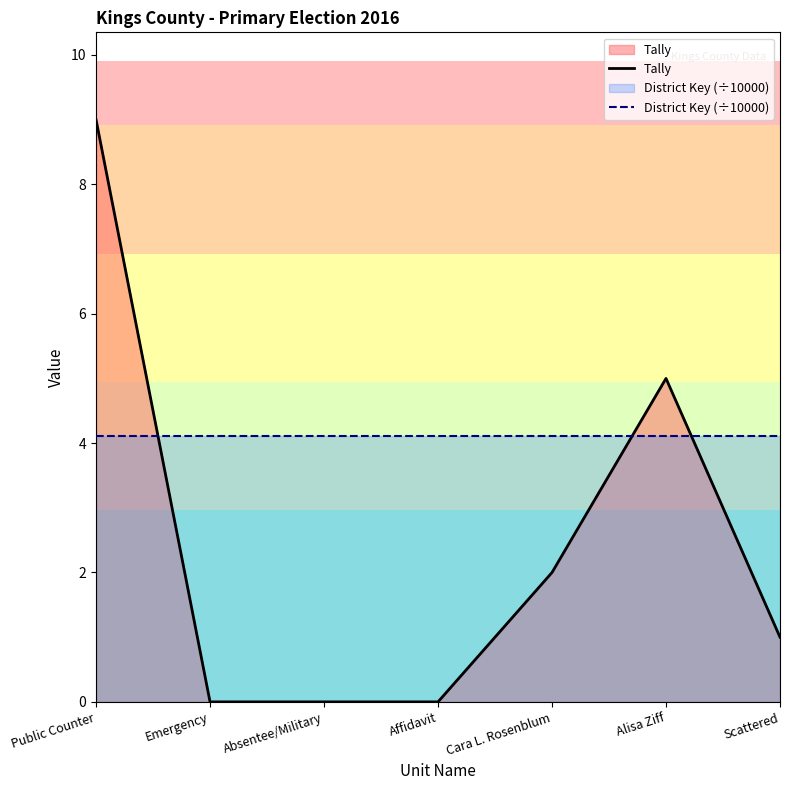

True or false: Tally and District Key (÷10000) cross at least once.

True